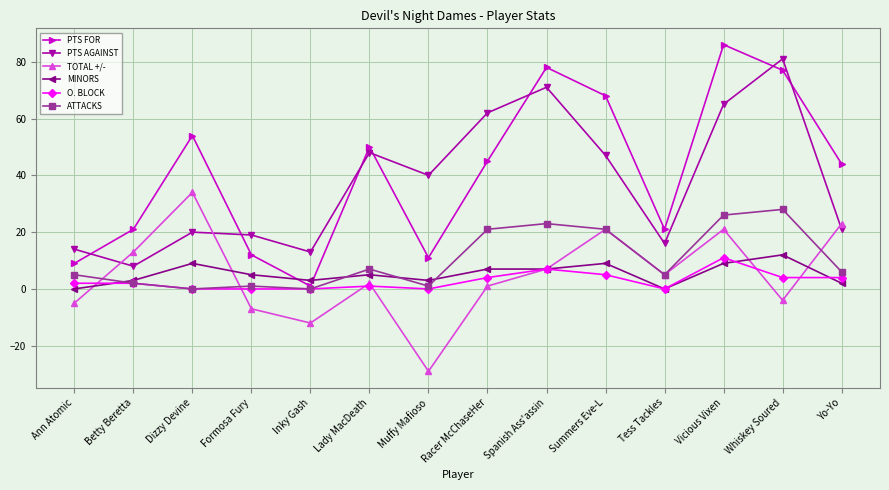

Reading left to right, list all the values displayed in this chart.

PTS FOR: Ann Atomic=9	Betty Beretta=21	Dizzy Devine=54	Formosa Fury=12	Inky Gash=1	Lady MacDeath=50	Muffy Mafioso=11	Racer McChaseHer=45	Spanish Ass'assin=78	Summers Eve-L=68	Tess Tackles=21	Vicious Vixen=86	Whiskey Soured=77	Yo-Yo=44
PTS AGAINST: Ann Atomic=14	Betty Beretta=8	Dizzy Devine=20	Formosa Fury=19	Inky Gash=13	Lady MacDeath=48	Muffy Mafioso=40	Racer McChaseHer=62	Spanish Ass'assin=71	Summers Eve-L=47	Tess Tackles=16	Vicious Vixen=65	Whiskey Soured=81	Yo-Yo=21
TOTAL +/-: Ann Atomic=-5	Betty Beretta=13	Dizzy Devine=34	Formosa Fury=-7	Inky Gash=-12	Lady MacDeath=2	Muffy Mafioso=-29	Racer McChaseHer=1	Spanish Ass'assin=7	Summers Eve-L=21	Tess Tackles=5	Vicious Vixen=21	Whiskey Soured=-4	Yo-Yo=23
MINORS: Ann Atomic=0	Betty Beretta=3	Dizzy Devine=9	Formosa Fury=5	Inky Gash=3	Lady MacDeath=5	Muffy Mafioso=3	Racer McChaseHer=7	Spanish Ass'assin=7	Summers Eve-L=9	Tess Tackles=0	Vicious Vixen=9	Whiskey Soured=12	Yo-Yo=2
O. BLOCK: Ann Atomic=2	Betty Beretta=2	Dizzy Devine=0	Formosa Fury=0	Inky Gash=0	Lady MacDeath=1	Muffy Mafioso=0	Racer McChaseHer=4	Spanish Ass'assin=7	Summers Eve-L=5	Tess Tackles=0	Vicious Vixen=11	Whiskey Soured=4	Yo-Yo=4
ATTACKS: Ann Atomic=5	Betty Beretta=2	Dizzy Devine=0	Formosa Fury=1	Inky Gash=0	Lady MacDeath=7	Muffy Mafioso=1	Racer McChaseHer=21	Spanish Ass'assin=23	Summers Eve-L=21	Tess Tackles=5	Vicious Vixen=26	Whiskey Soured=28	Yo-Yo=6